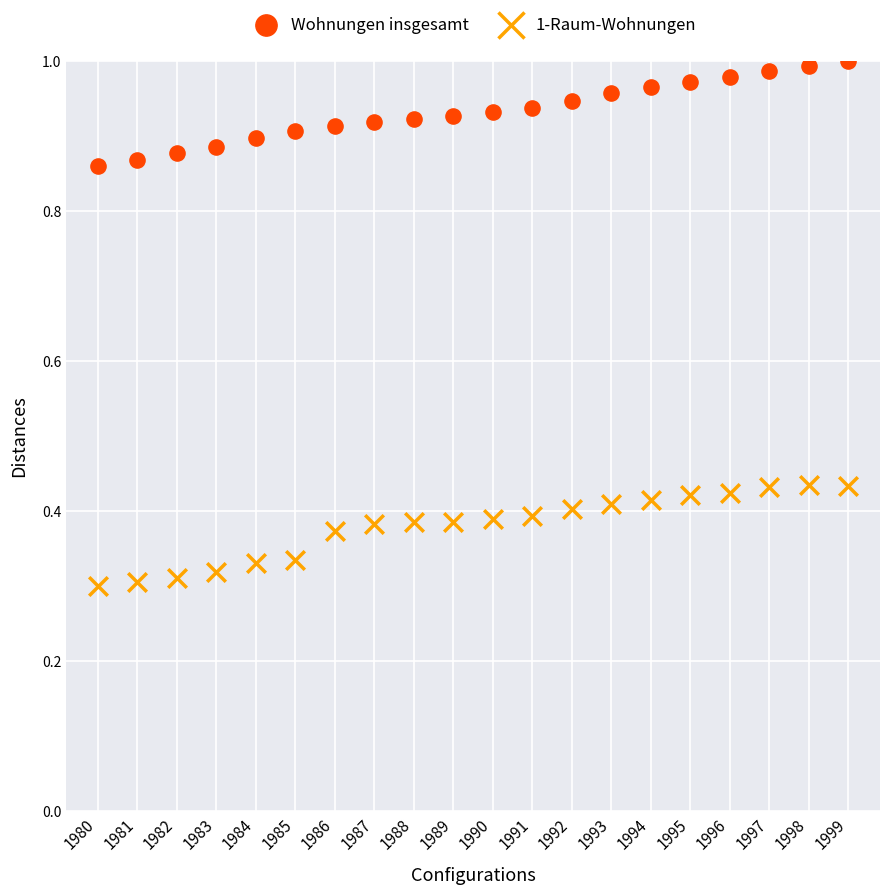

Which series reaches the minimum Y coordinate?

1-Raum-Wohnungen